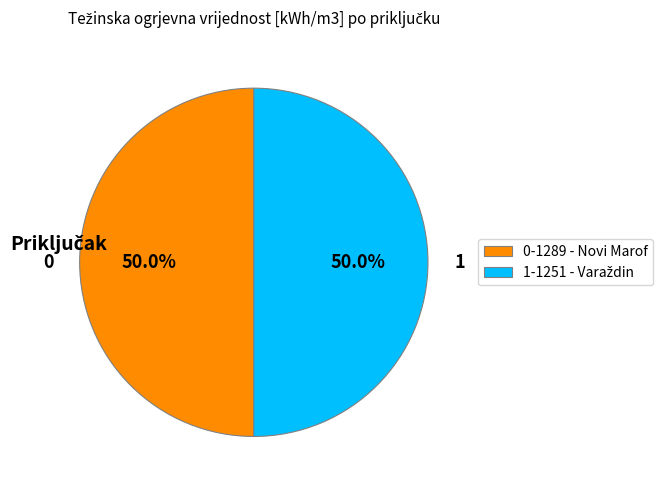

What percentage is NOT represented by 0-1289 - Novi Marof?

50.0%